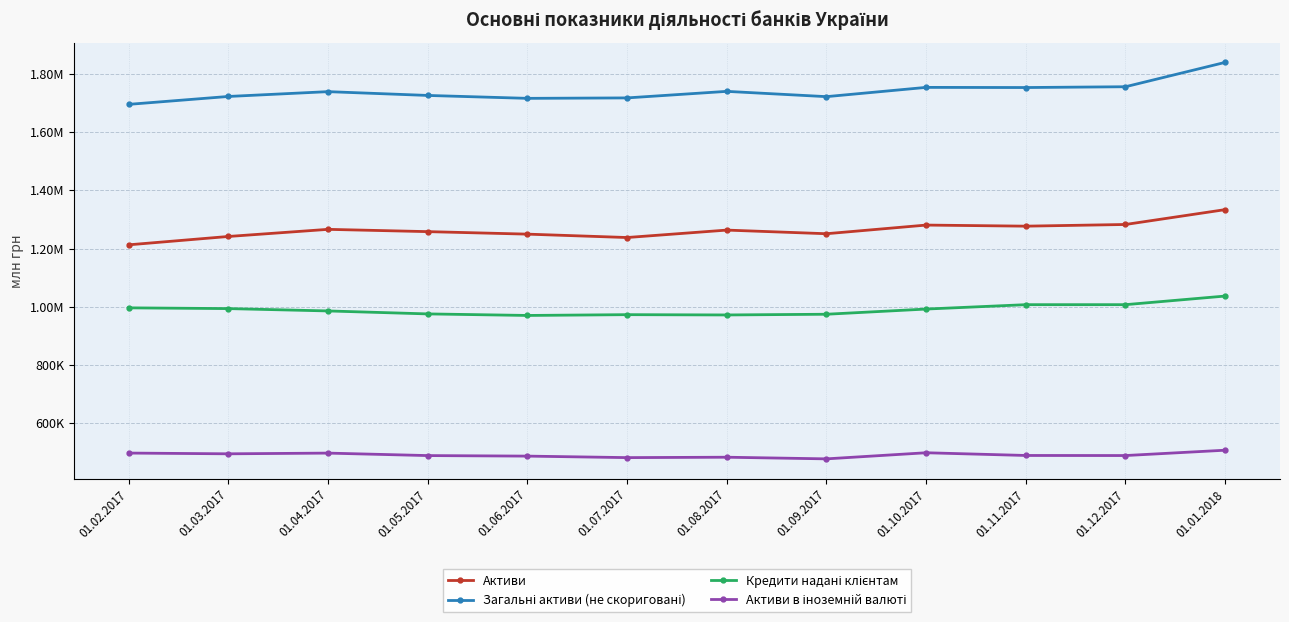

What is the difference between the maximum and minimum values in the Кредити надані клієнтам series?

66676.0